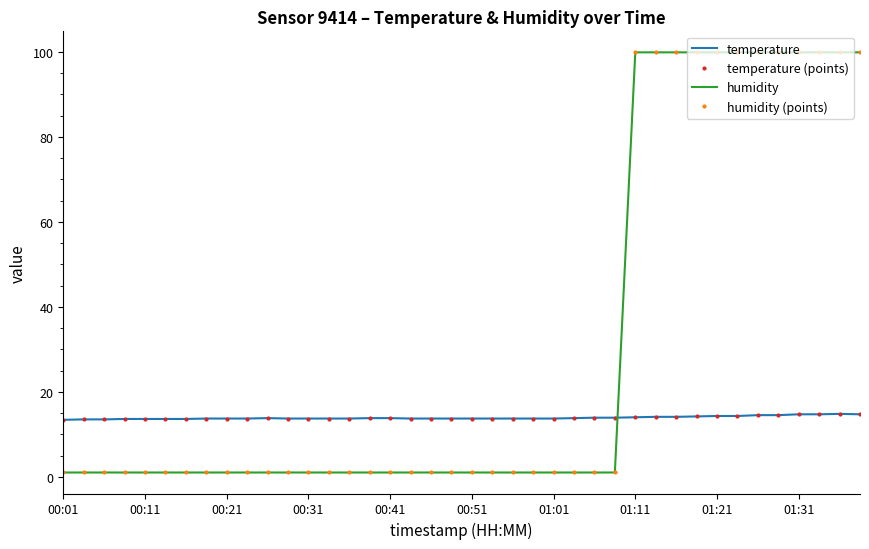

What are all the series names shown in the legend?

temperature, temperature (points), humidity, humidity (points)